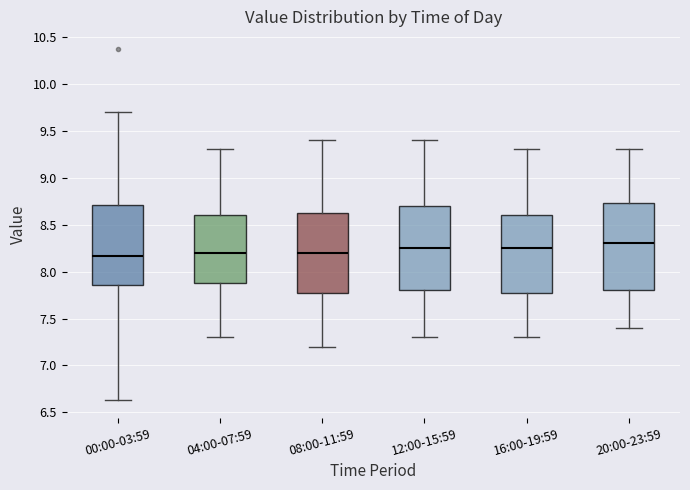

Reading left to right, transcribe this box plot: for each box, give where its median line is, the range the box spans, and where its two whiskers end, as read against the y-axis. The values are not printed on the chart, so give them approximately, as read against the axis.

00:00-03:59: median 8.15, box 7.85 to 8.70, whiskers 6.65 to 9.70
04:00-07:59: median 8.20, box 7.90 to 8.60, whiskers 7.30 to 9.30
08:00-11:59: median 8.20, box 7.80 to 8.65, whiskers 7.20 to 9.40
12:00-15:59: median 8.25, box 7.80 to 8.70, whiskers 7.30 to 9.40
16:00-19:59: median 8.25, box 7.80 to 8.60, whiskers 7.30 to 9.30
20:00-23:59: median 8.30, box 7.80 to 8.75, whiskers 7.40 to 9.30